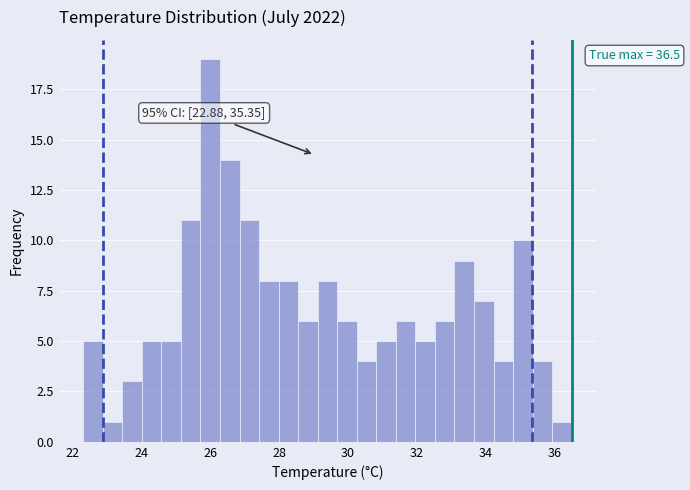

Read against the x-axis, roughly where is the centre of the tallest bar?

26.0